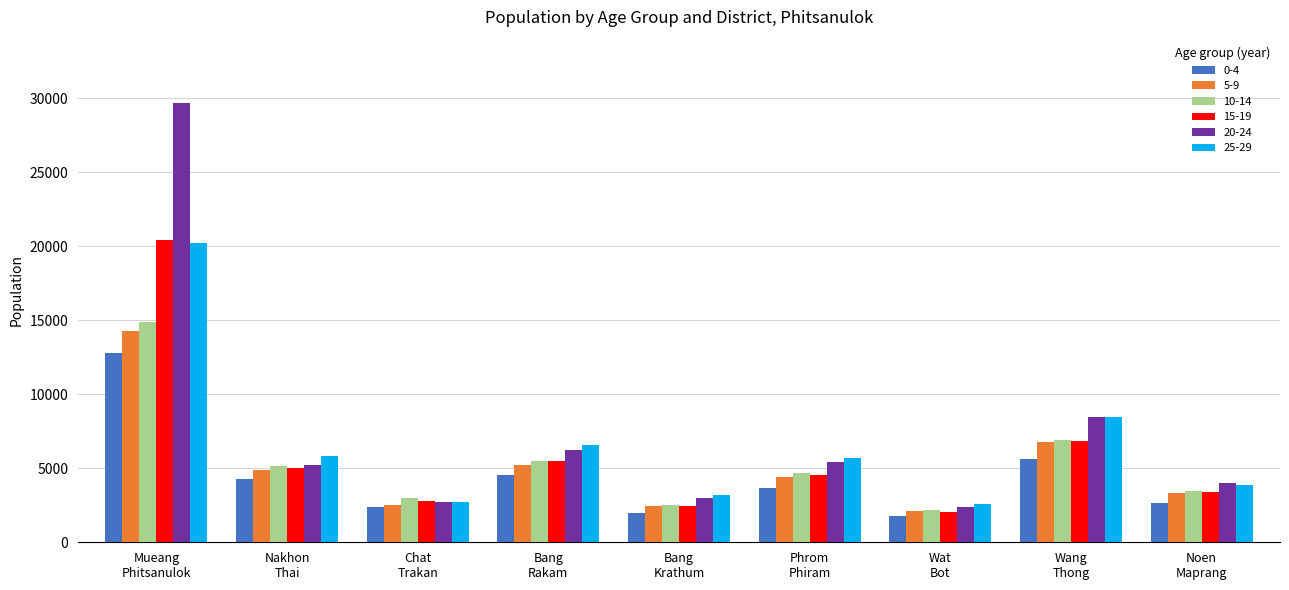

Where does the 20-24 series first go above 5232?

Mueang
Phitsanulok